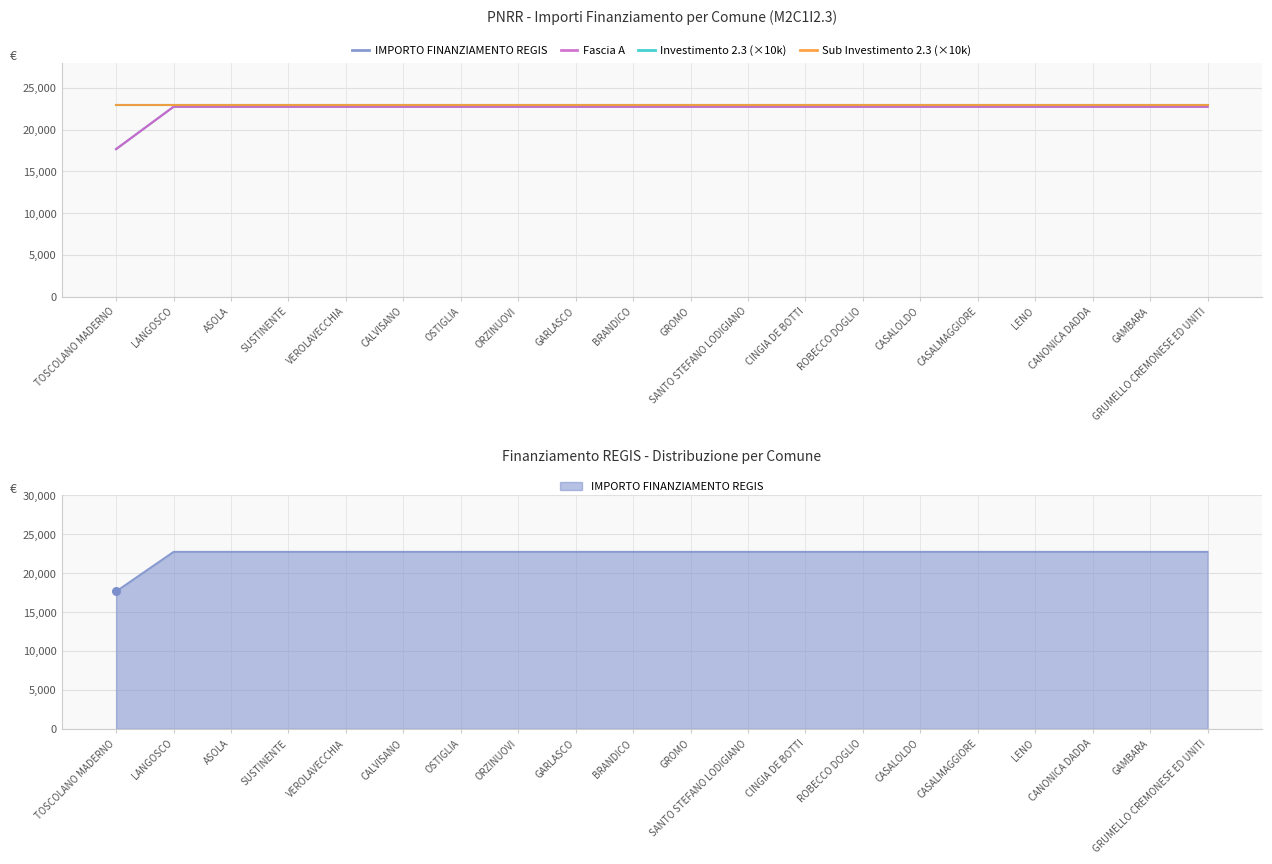

At which category is the sum across all series the highest?

LANGOSCO